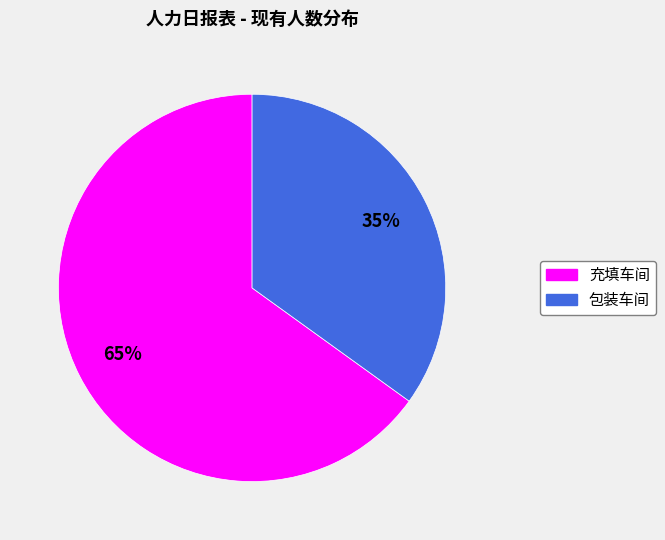

To the nearest percent, what portion does 充填车间 represent?

65%